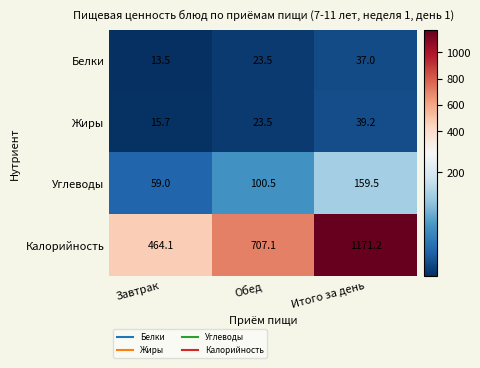

What is the highest value of the Жиры series?

39.2